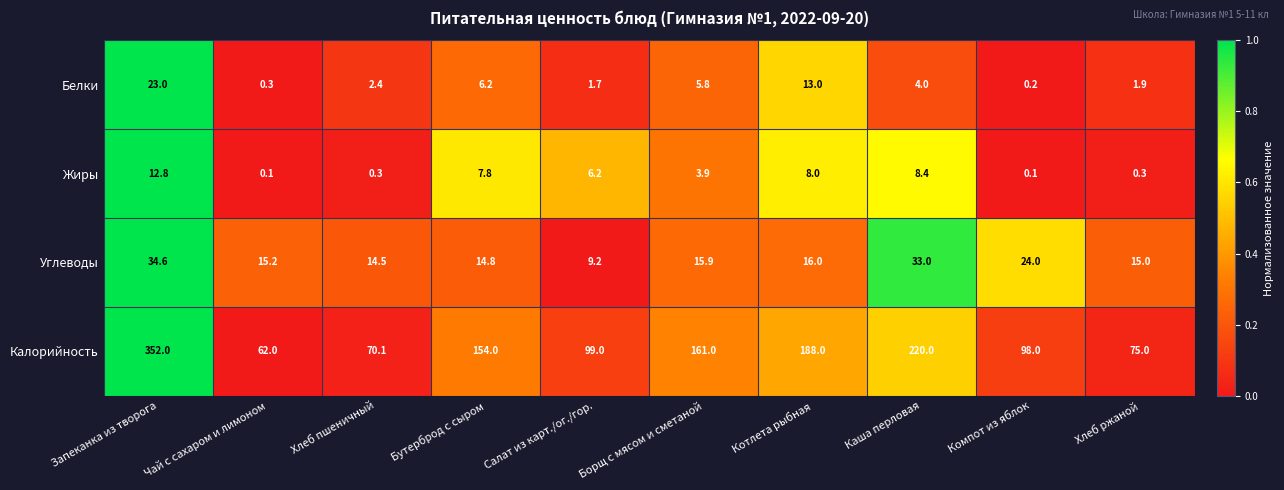

Count the number of categories in the chart.

10